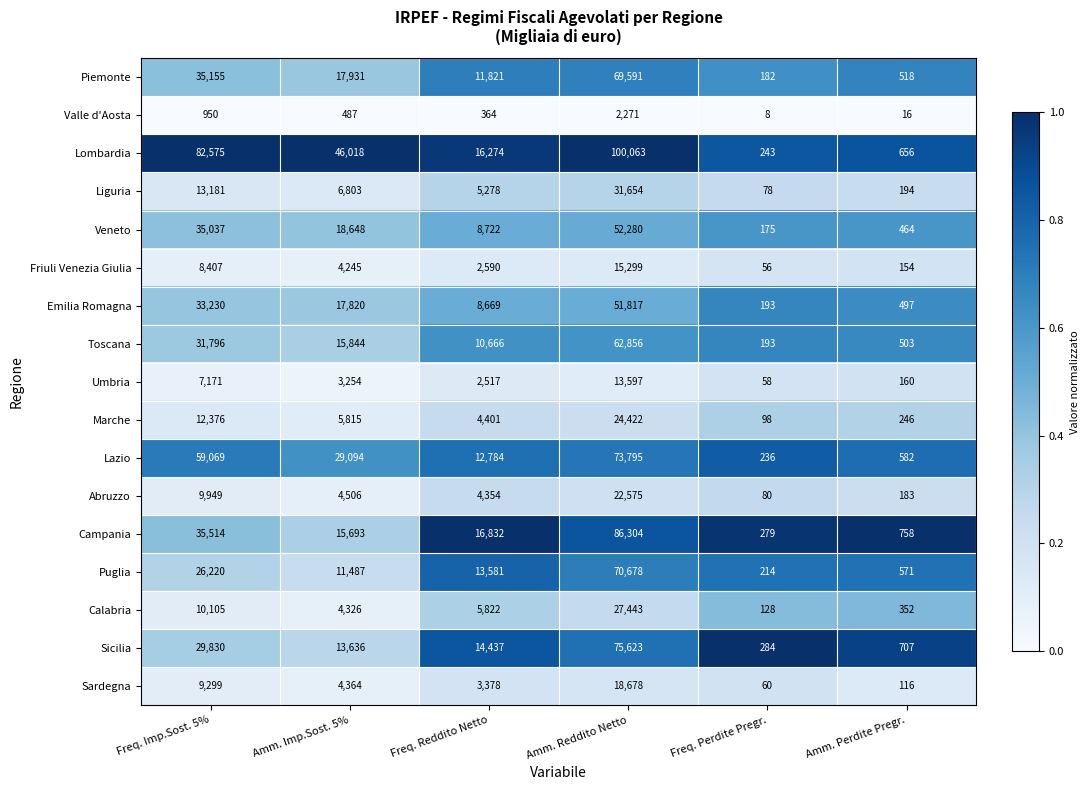

Which label corresponds to the smallest value in the chart?

Freq. Perdite Pregr.